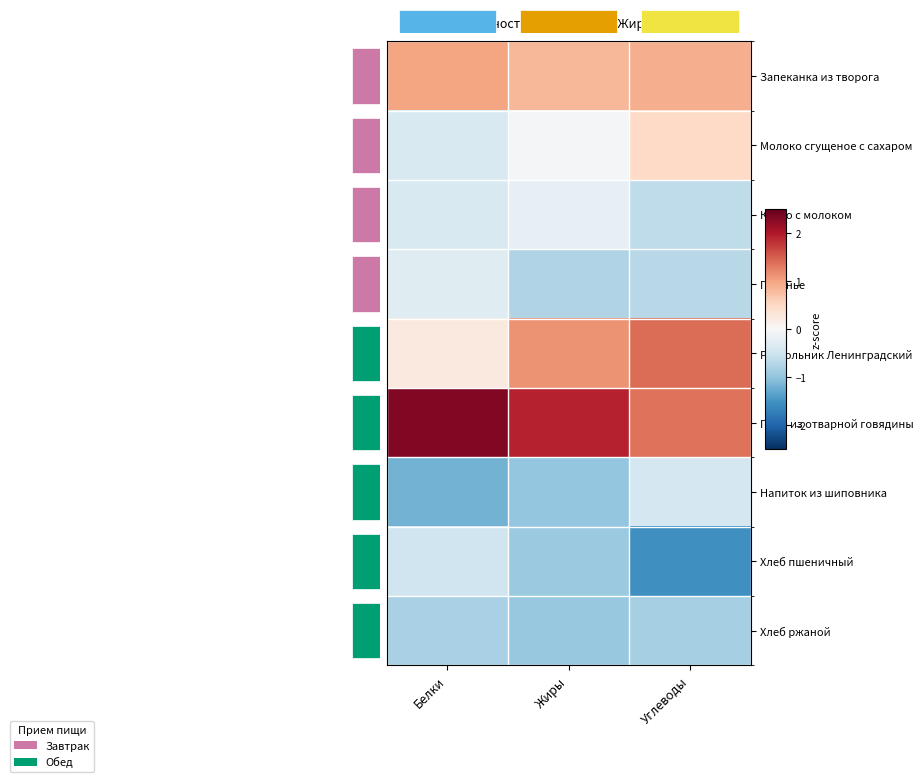

List the labels in order of Печенье value, smallest first.

Жиры, Углеводы, Белки